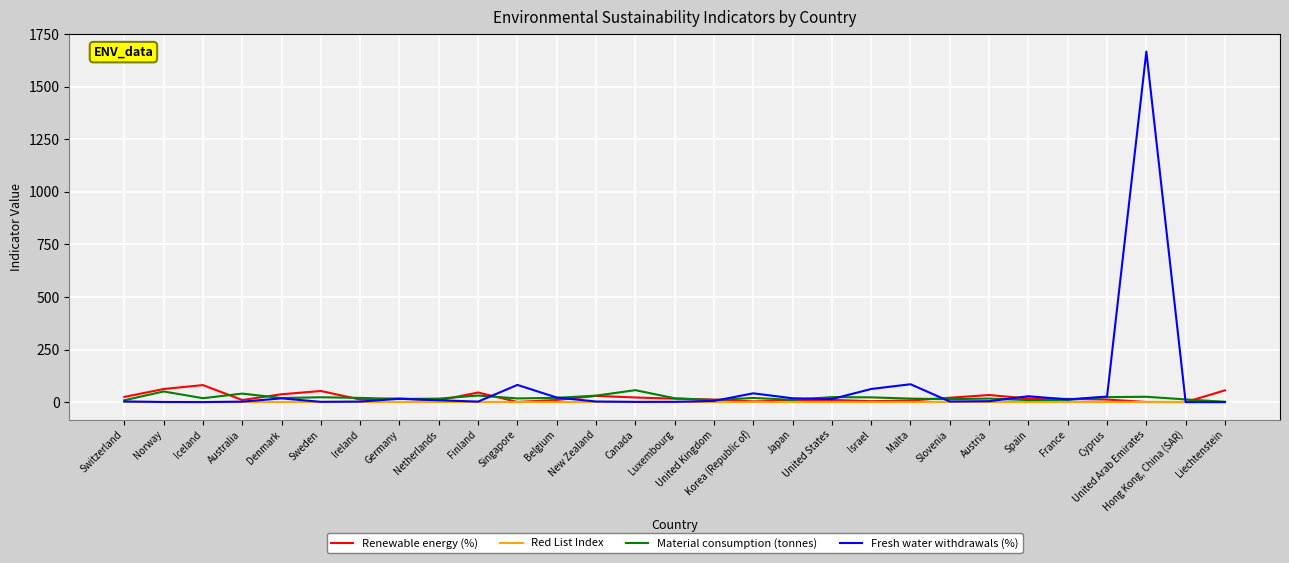

What is the average value of the Fresh water withdrawals (%) series?

73.6